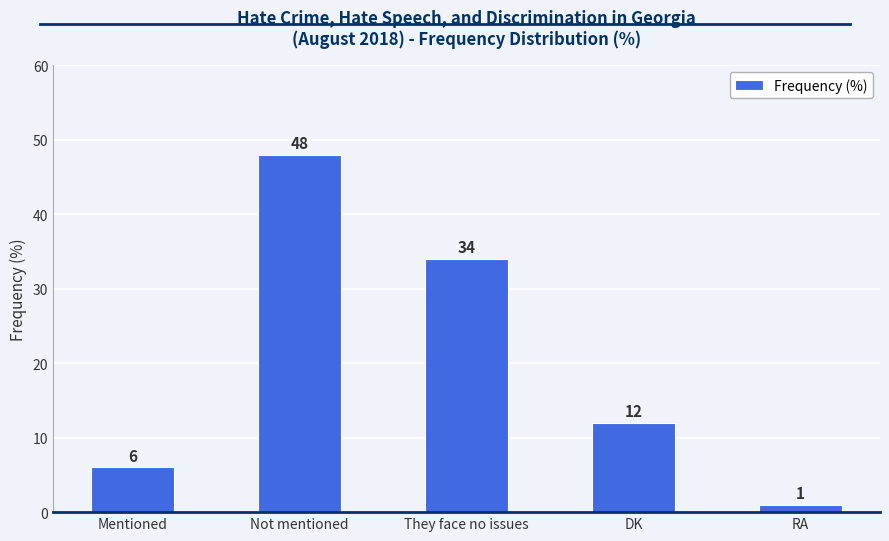

The chart shows a value of 6 at Mentioned. True or false?

True